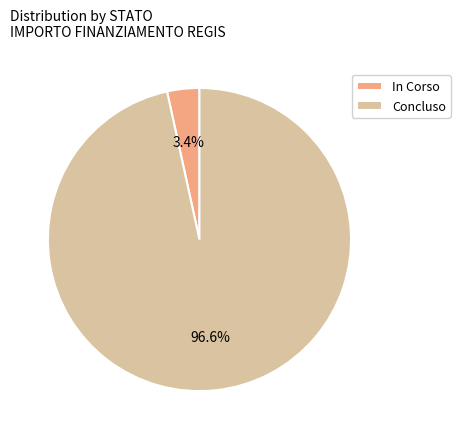

To the nearest percent, what is the difference between the largest and smallest slice percentages?

93%